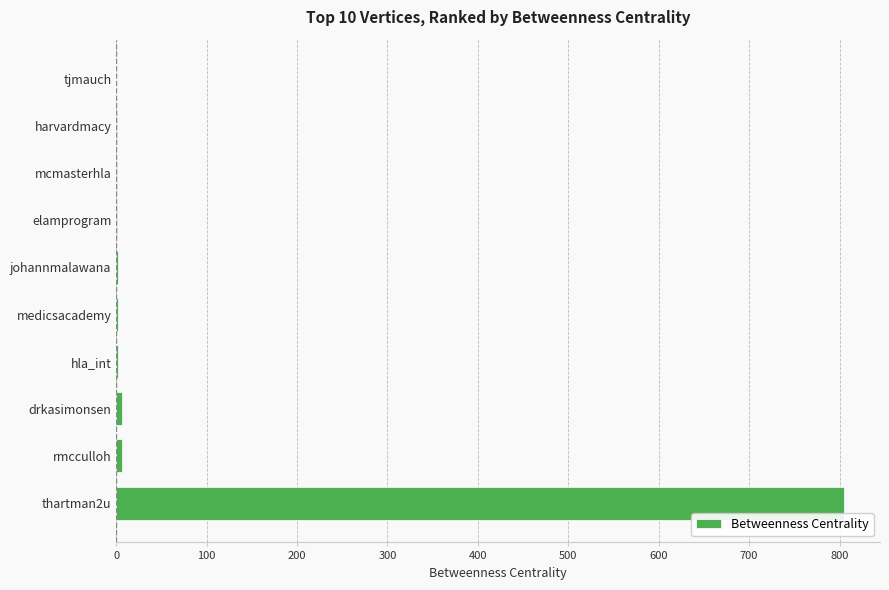

Are the bars grouped side by side (vs. stacked)?

No